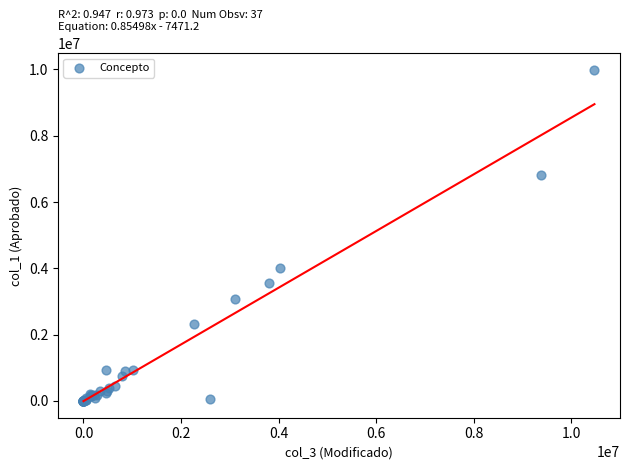

What Y value in the scatter plot is closest to 4996380?

4023494.0